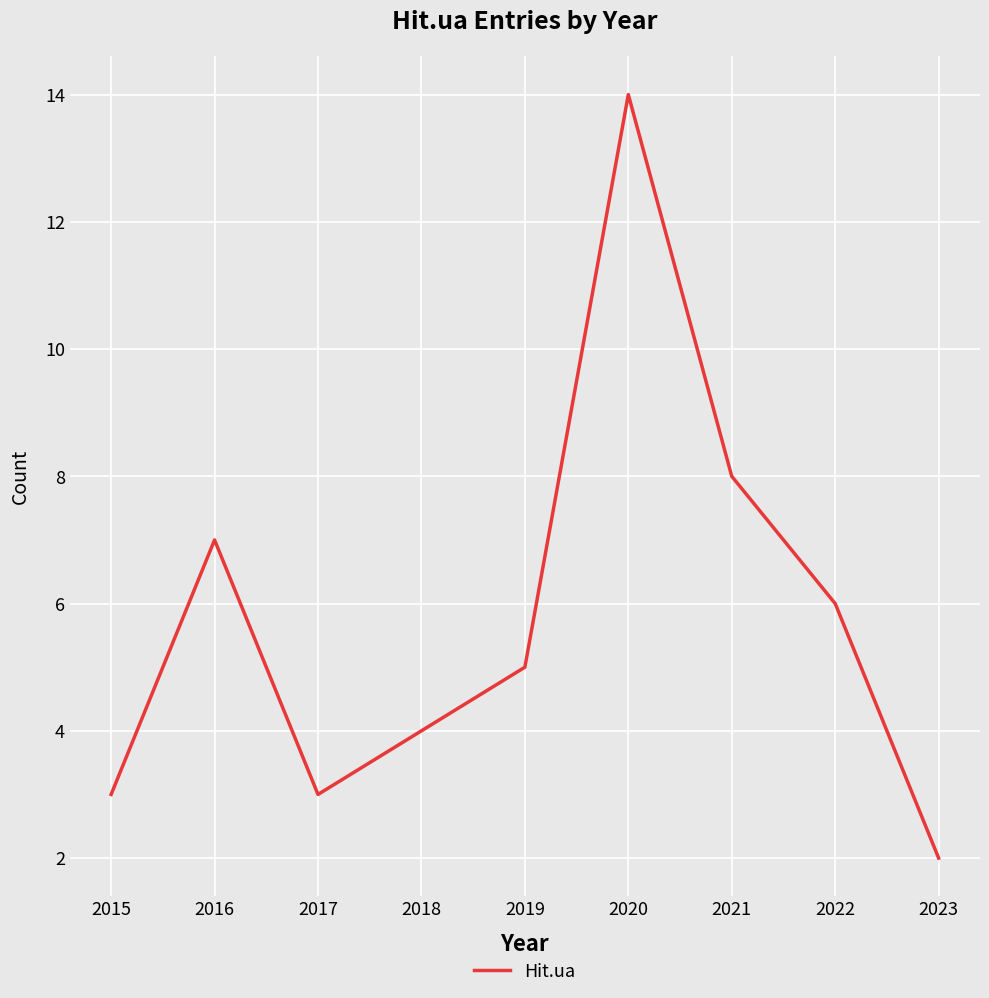

What is the ratio of the value at 2022 to the value at 2023?

3.0